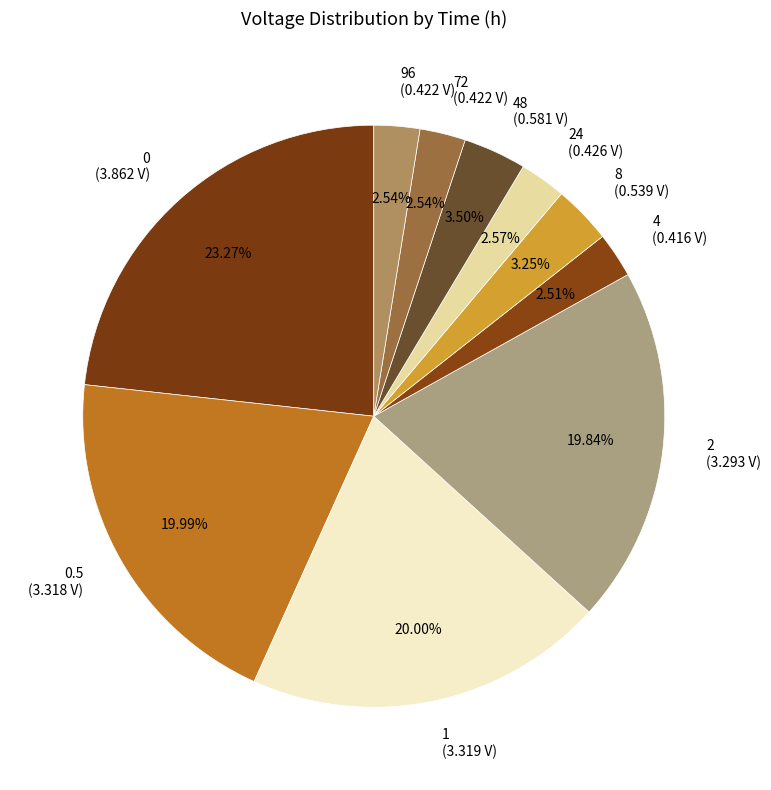

Does 2 (3.293 V) account for over 50% of the chart?

No